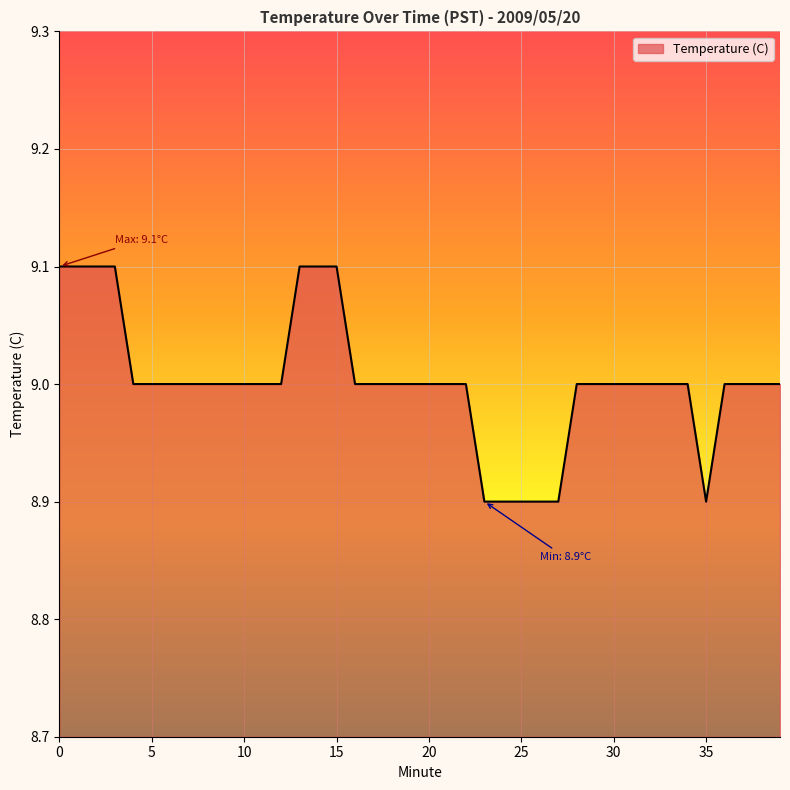

How many lines are shown in the chart?

1